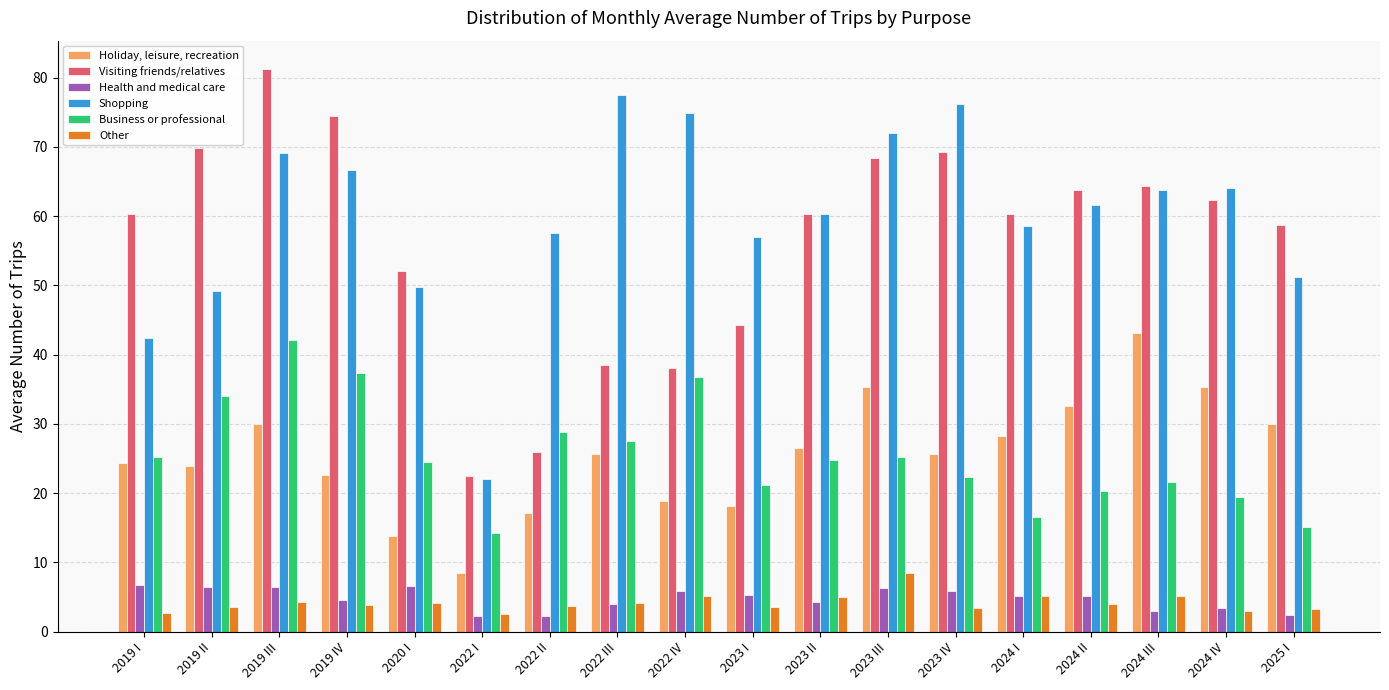

What position from the right is 2024 II?

4